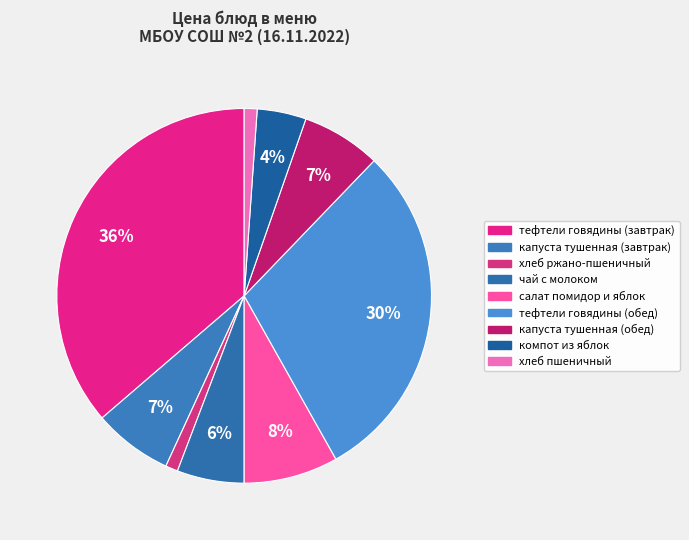

What percentage is NOT represented by тефтели говядины (обед)?

70.3%